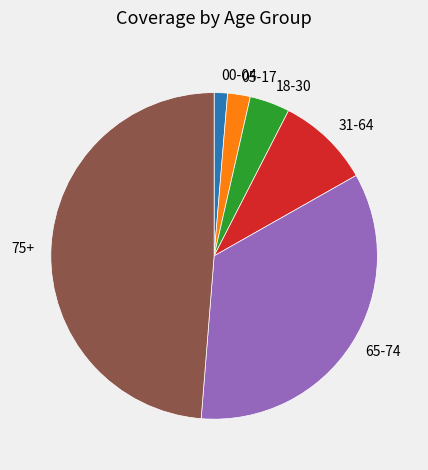

How many segments does this pie chart have?

6